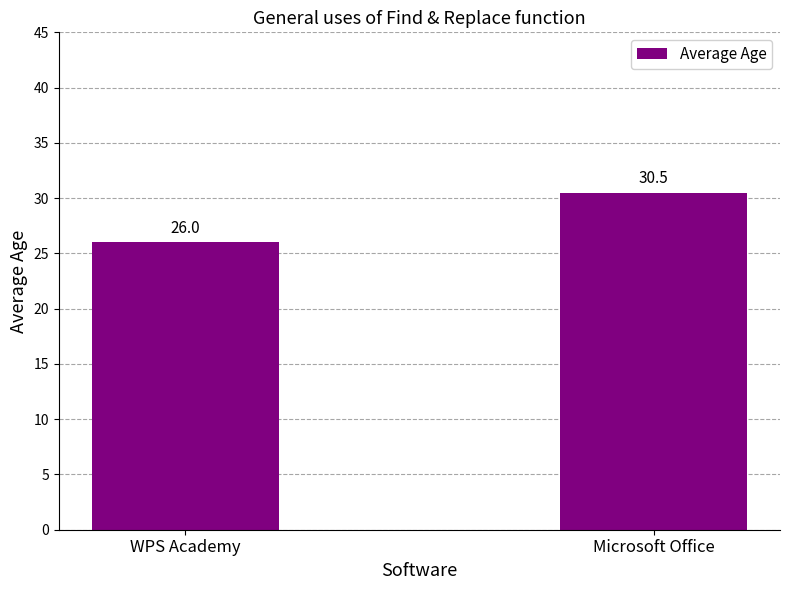

How many bars are there in total?

2